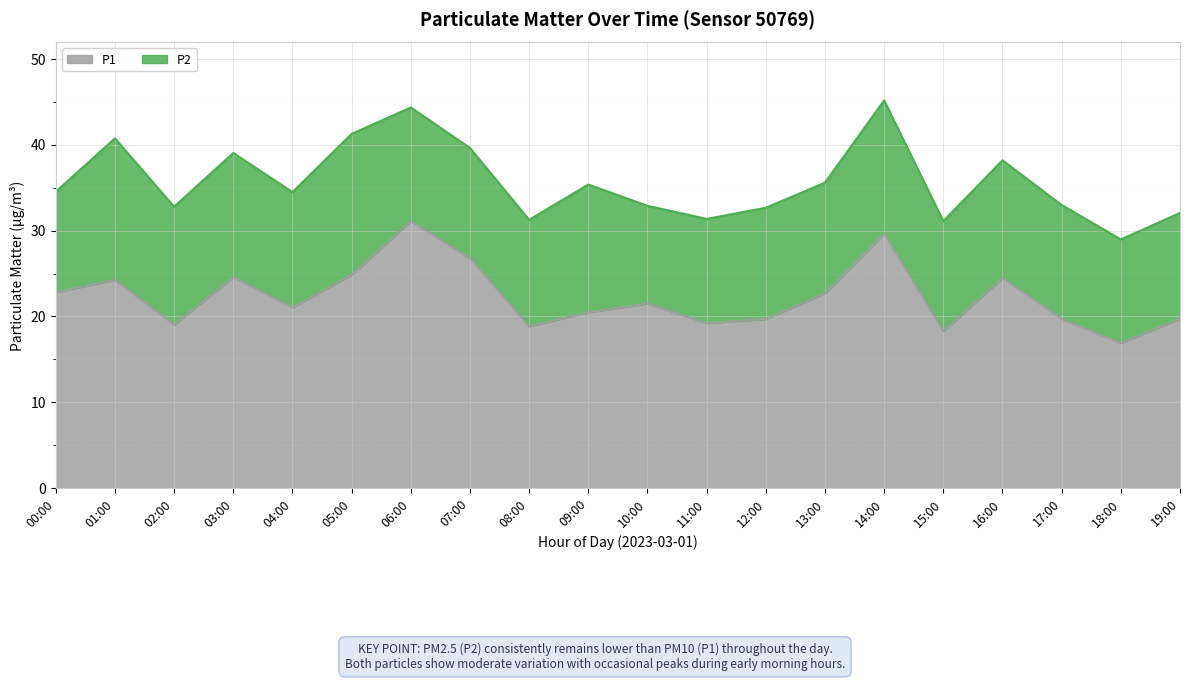

What is the label of the 9th point from the left?

08:00